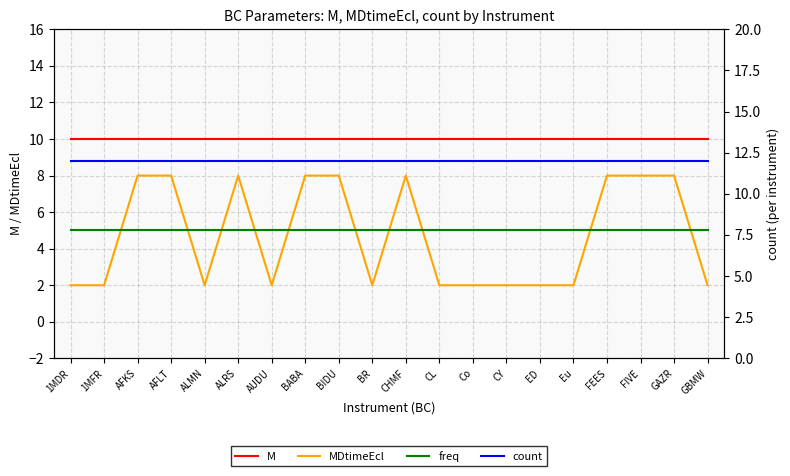

What is the maximum value shown in the chart?

12